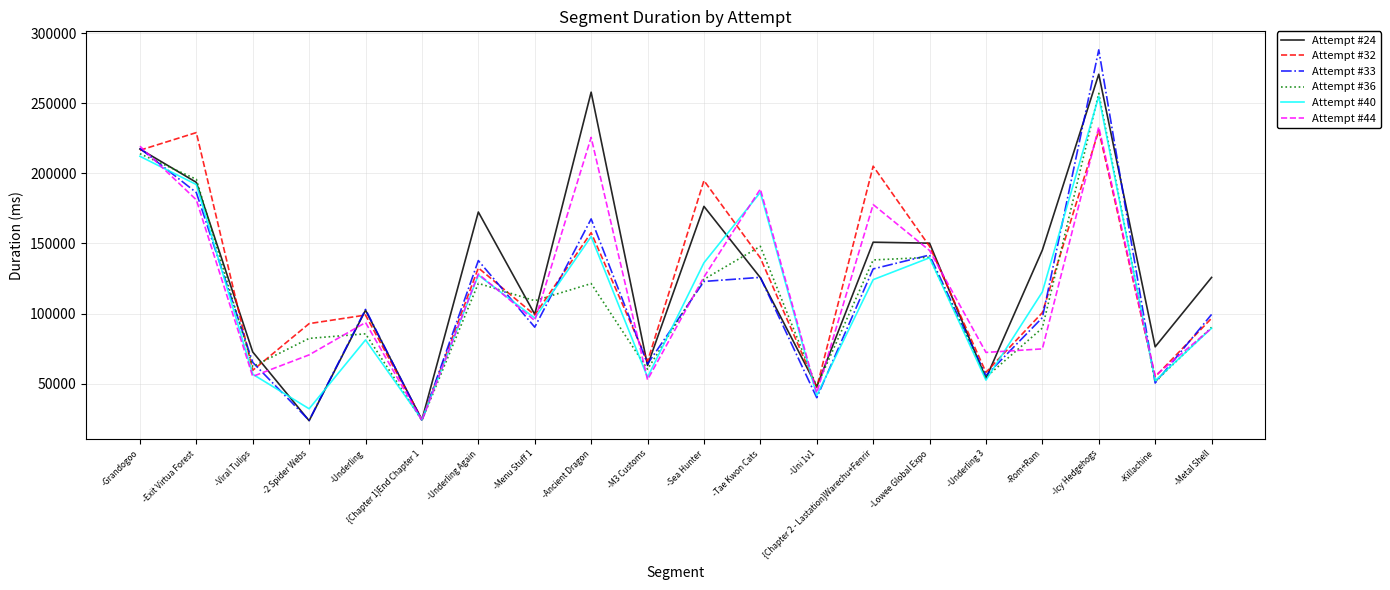

What are all the series names shown in the legend?

Attempt #24, Attempt #32, Attempt #33, Attempt #36, Attempt #40, Attempt #44